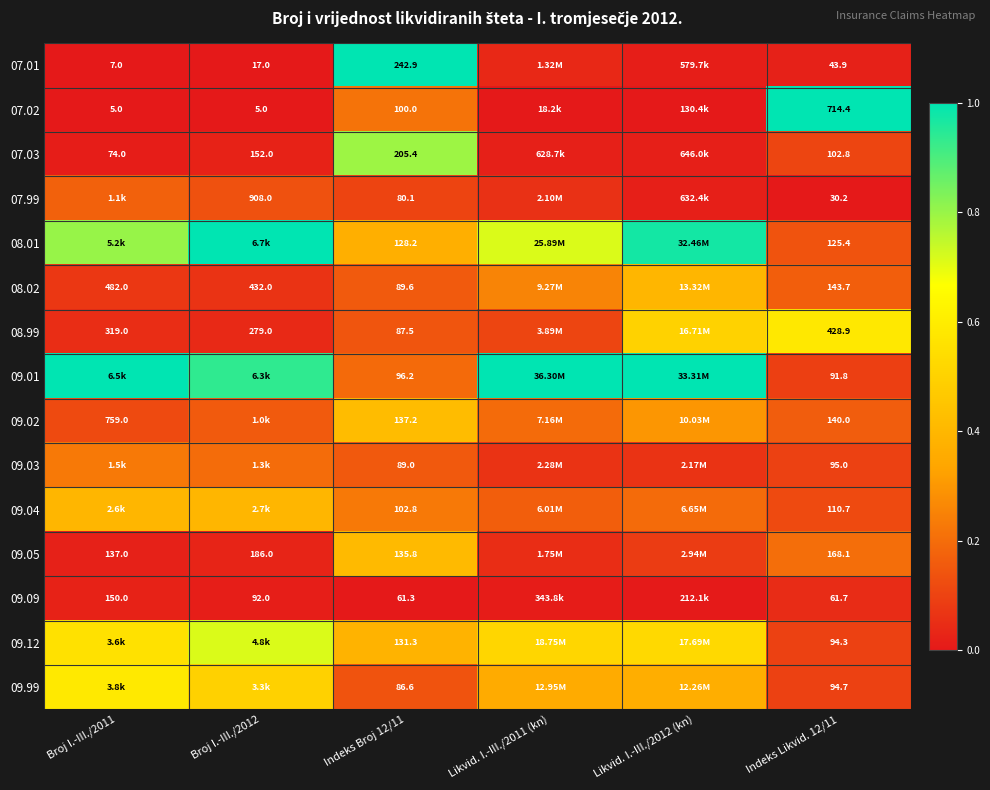

At Likvid. I.-III./2012 (kn), list the series in order from largest to smallest.

09.01, 08.01, 09.12, 08.99, 08.02, 09.99, 09.02, 09.04, 09.05, 09.03, 07.03, 07.99, 07.01, 09.09, 07.02